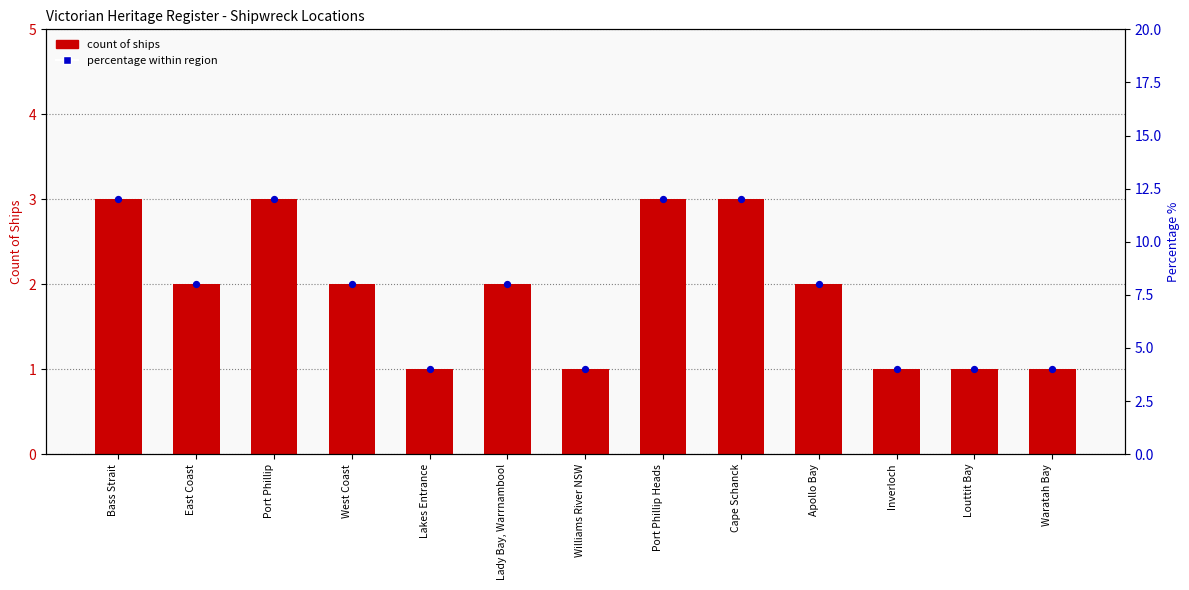

What are all the series names shown in the legend?

count of ships, percentage within region